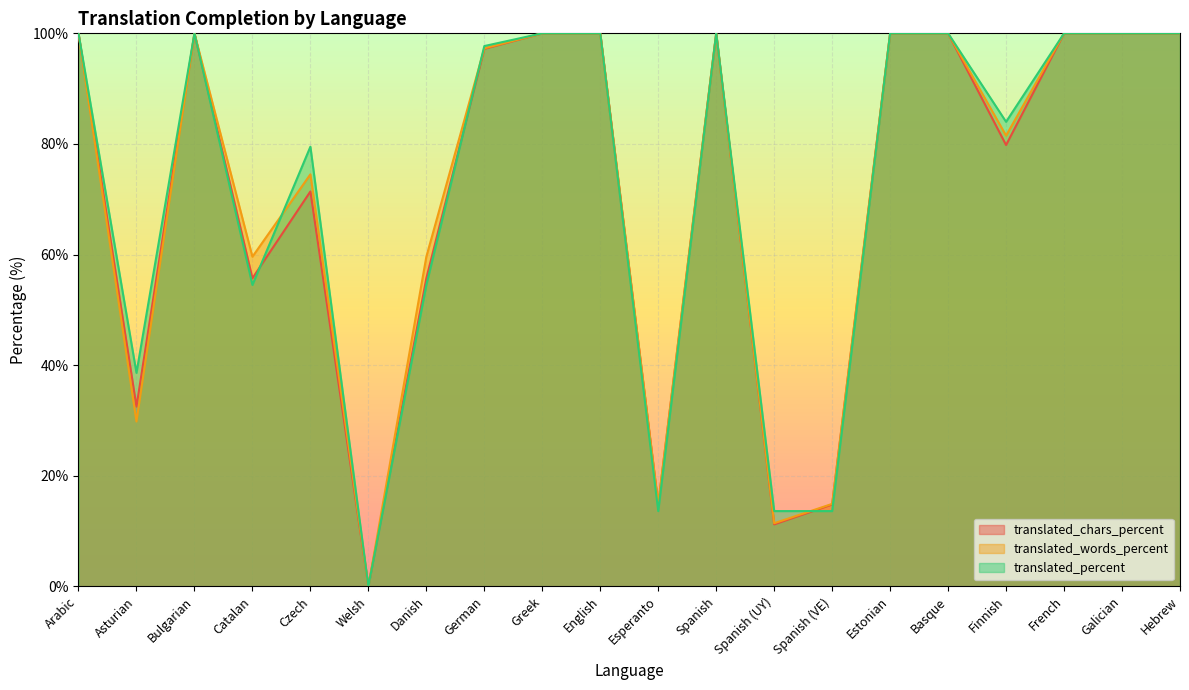

Which category has the lowest value in the translated_chars_percent series?

Welsh